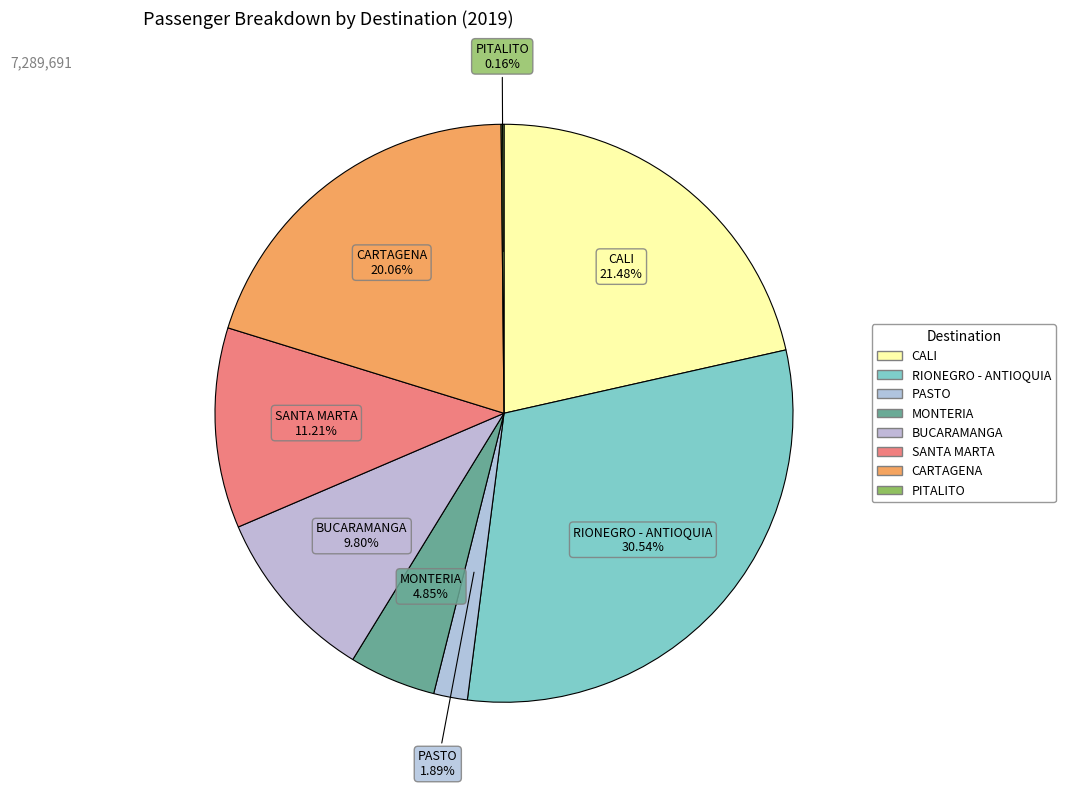

Is it true that CALI is 35% of the pie?

False